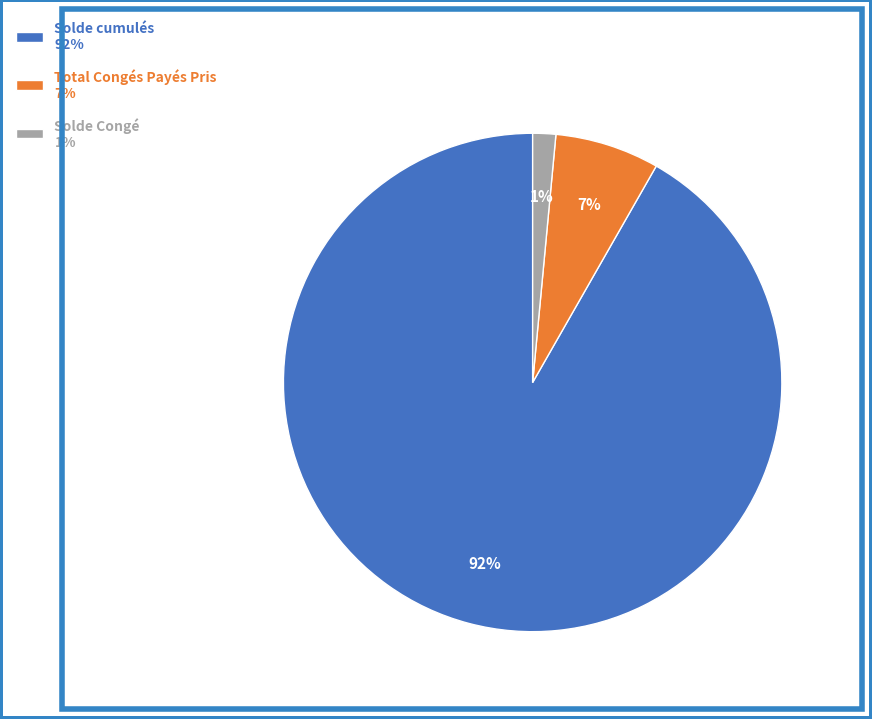

Which slice is the largest?

Solde cumulés